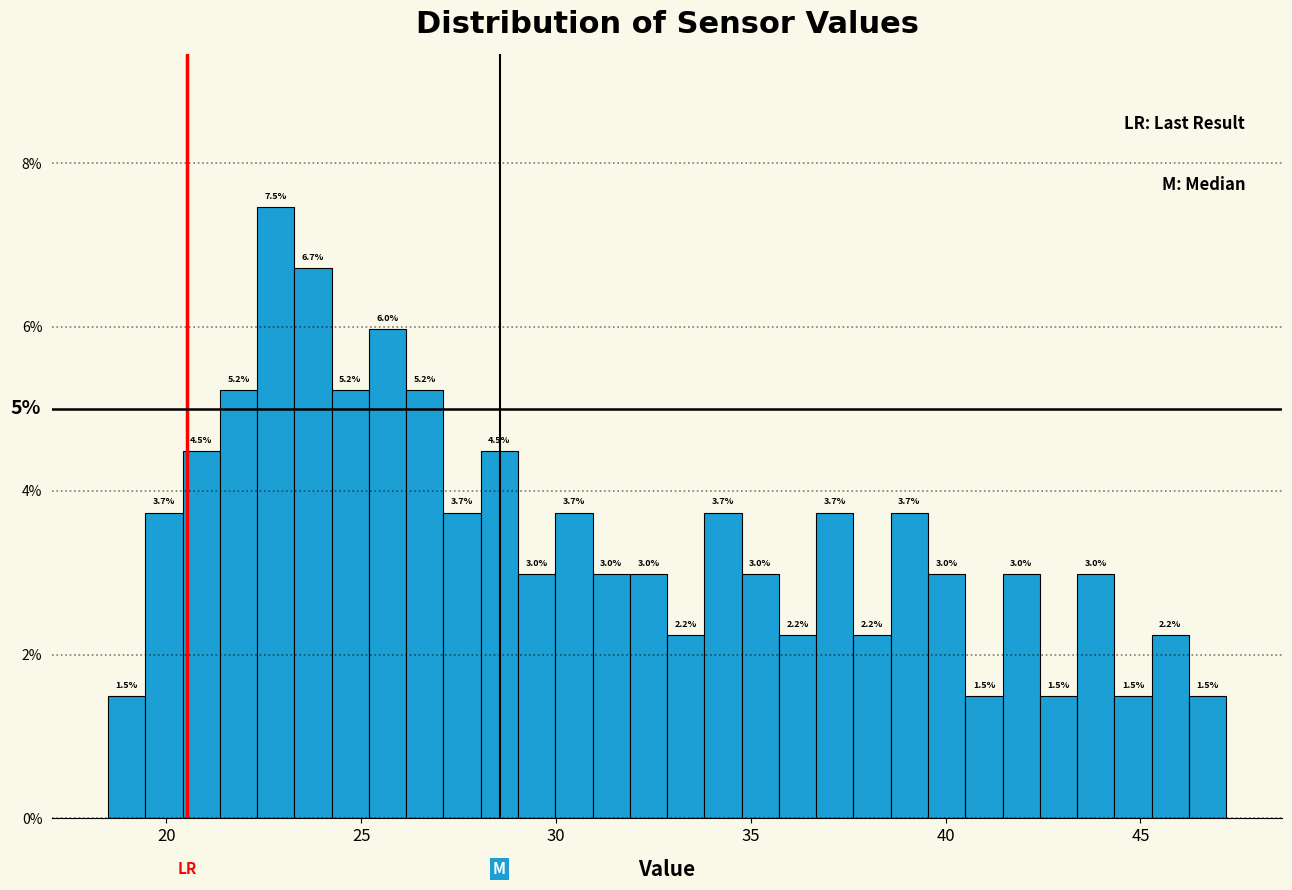

Read against the x-axis, roughly where is the centre of the tallest bar?

23.0